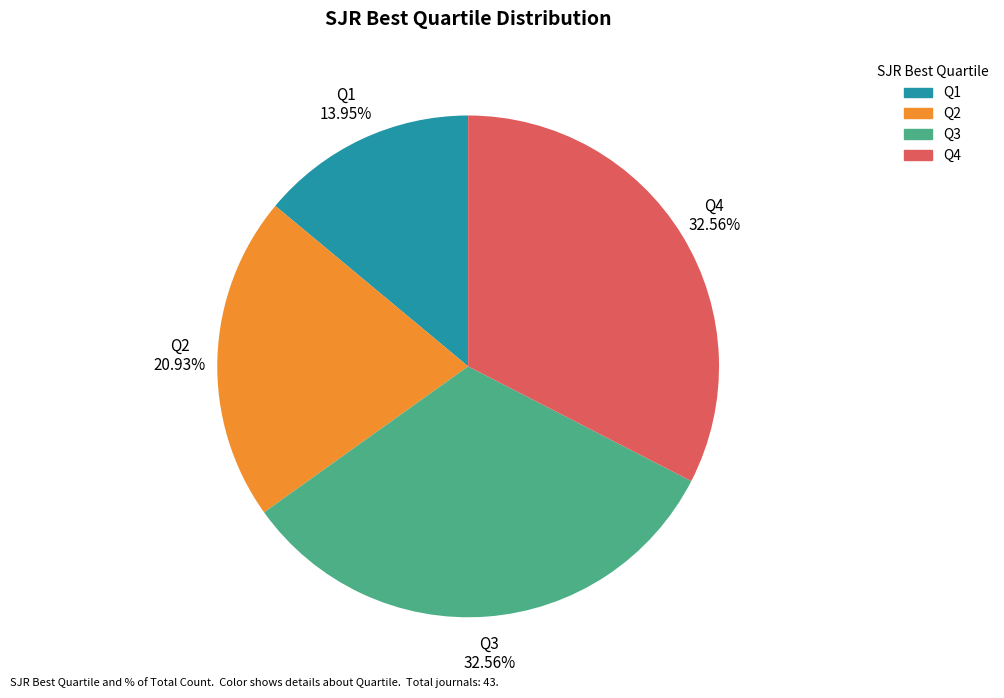

Which category has the smallest portion of the pie?

Q1